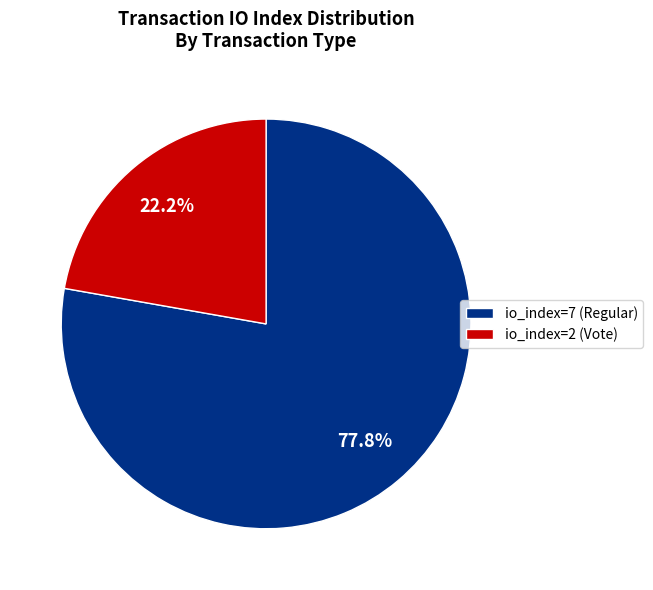

What is the smallest slice in the pie chart?

io_index=2 (Vote)